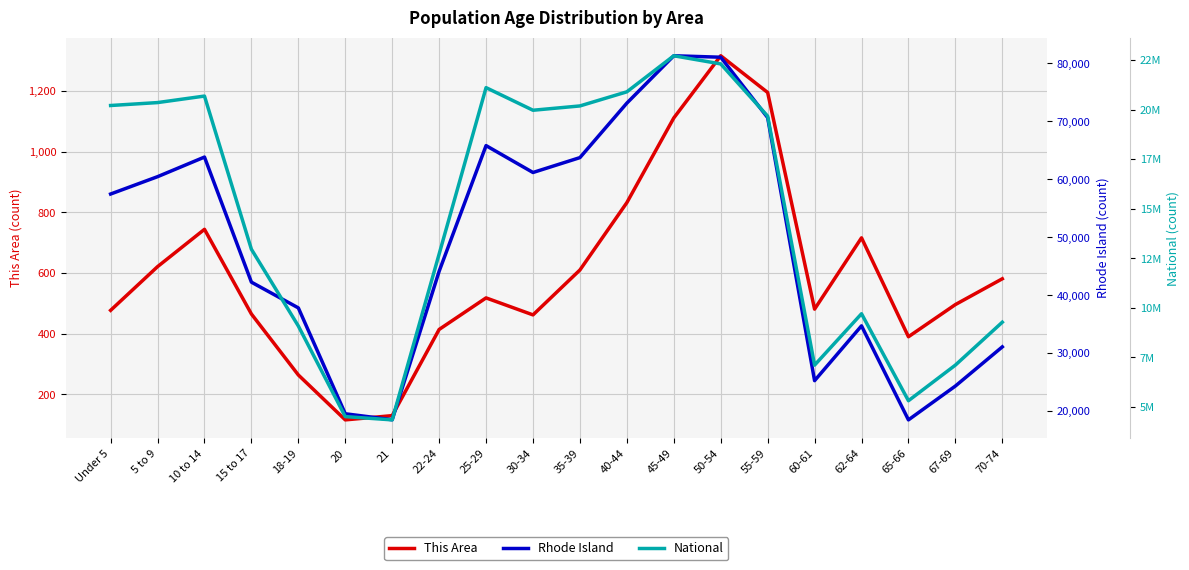

Is it true that National equals 21101849 at 25-29?

True